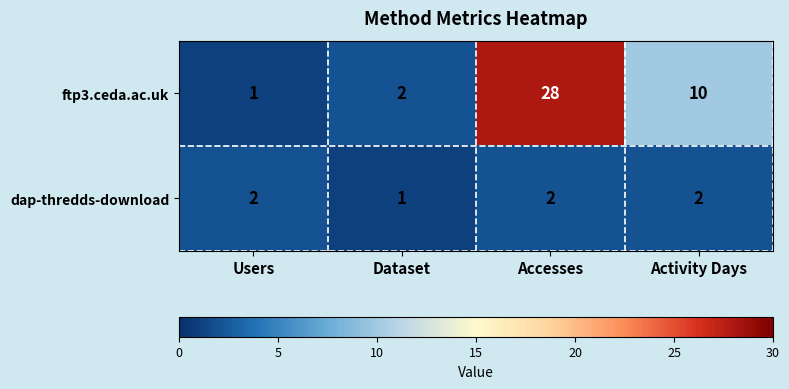

Is it true that dap-thredds-download equals 1 at Accesses?

False